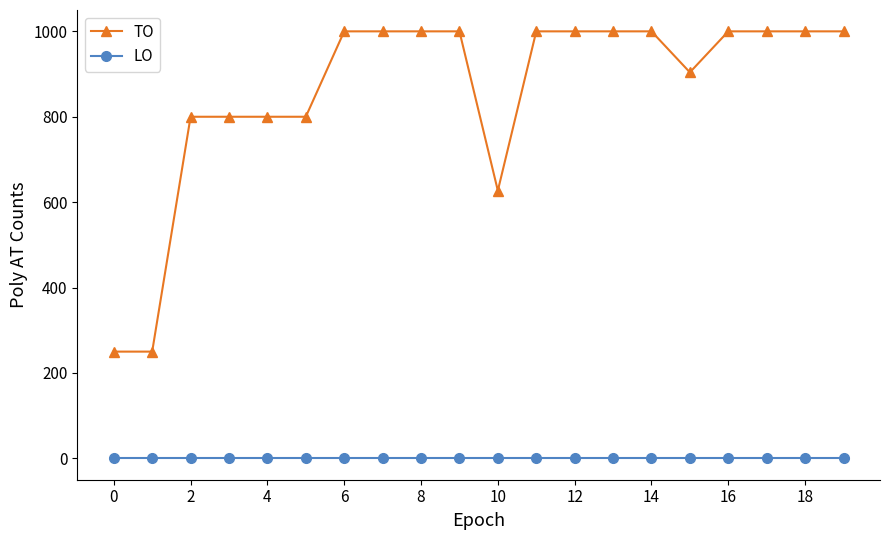

True or false: LO and TO intersect in this chart.

False